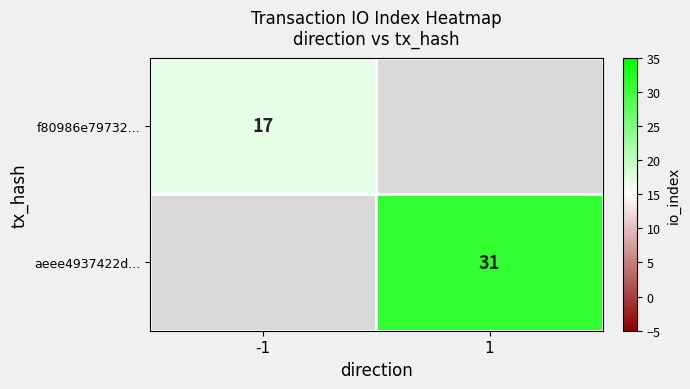

The value of aeee4937422d... at 1 is 31. True or false?

True